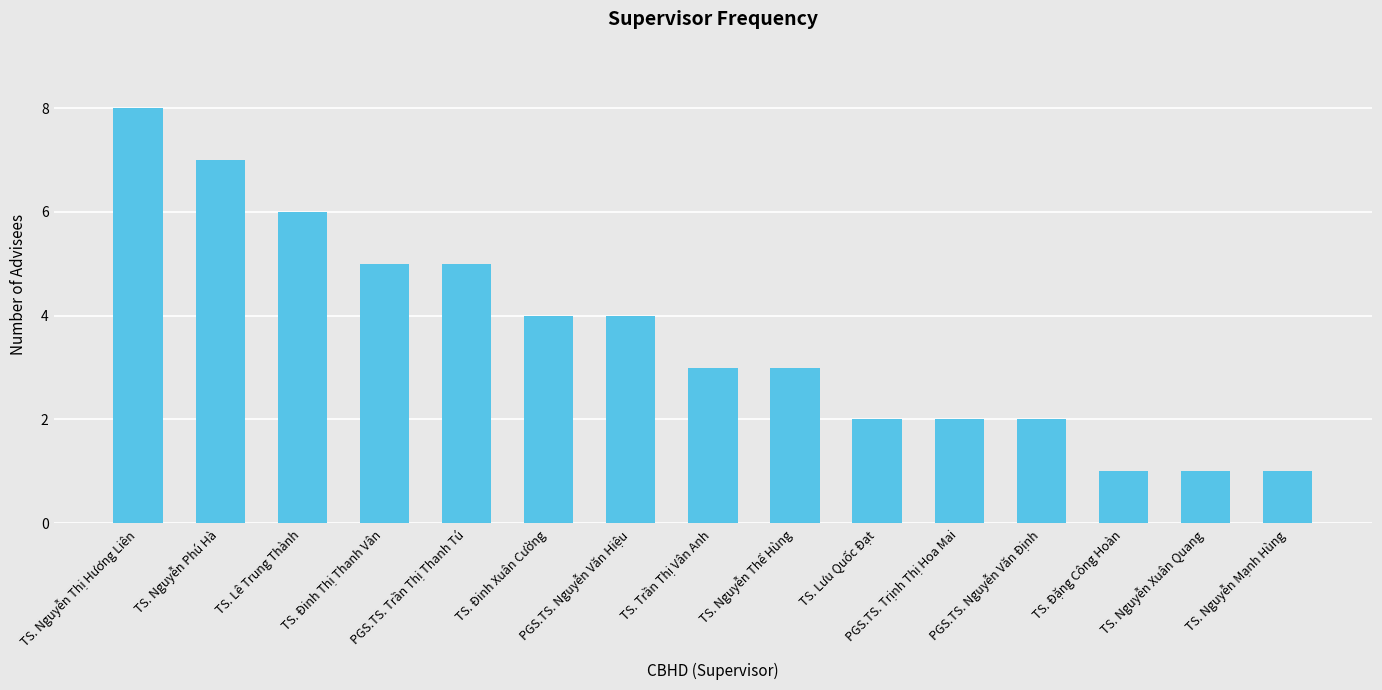

Reading left to right, transcribe all the data shown in this chart.

8	7	6	5	5	4	4	3	3	2	2	2	1	1	1